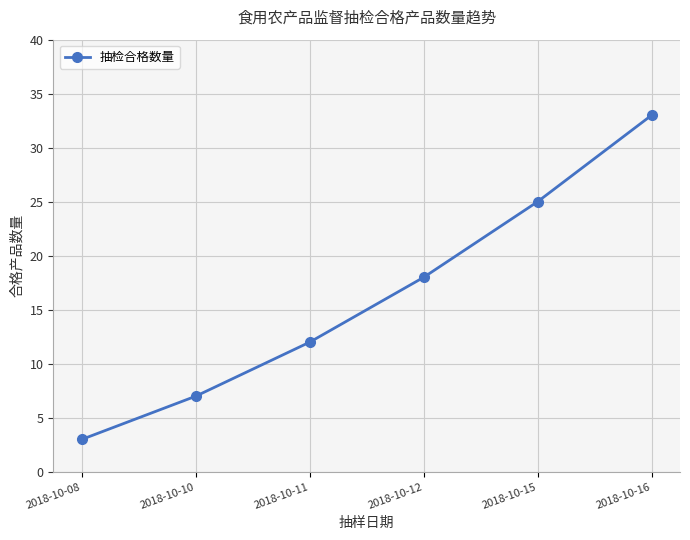

Count the values in the range 7 to 25.

4